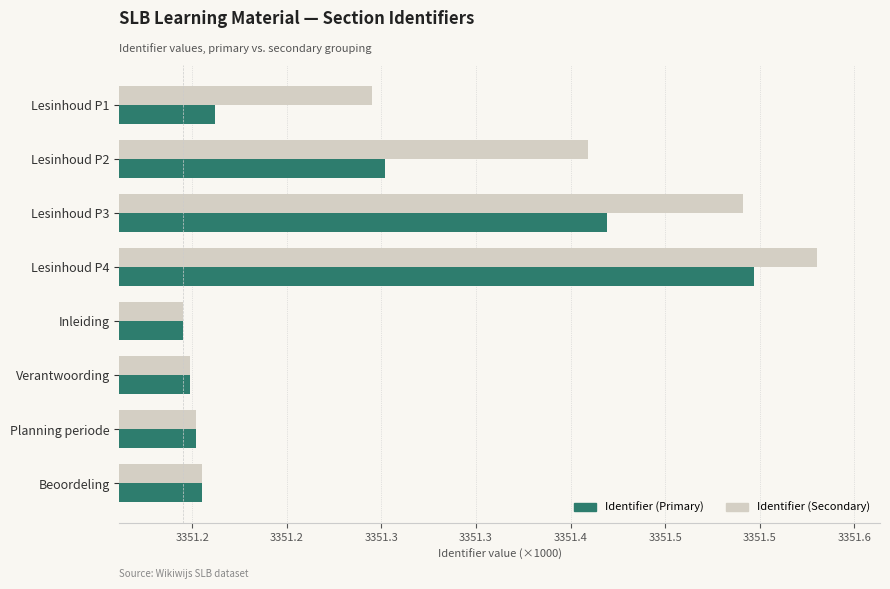

Reading left to right, list all the values displayed in this chart.

Identifier (Secondary): 3351.3	3351.4	3351.5	3351.5	3351.2	3351.2	3351.2	3351.2
Identifier (Primary): 3351.2	3351.3	3351.4	3351.5	3351.2	3351.2	3351.2	3351.2